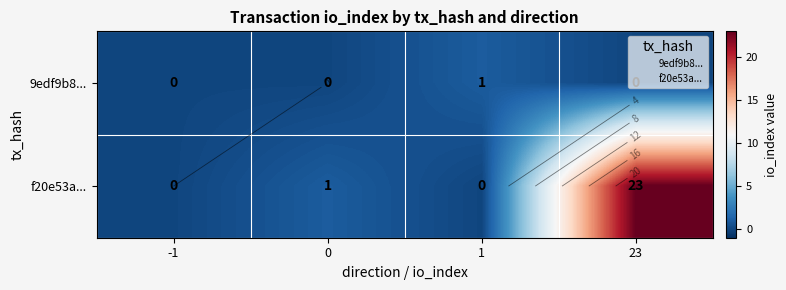

How many categories are shown in the chart?

4